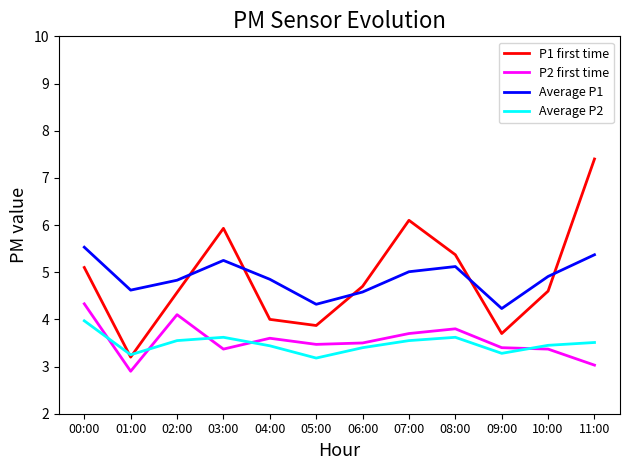

Which category has the lowest value in the Average P1 series?

09:00